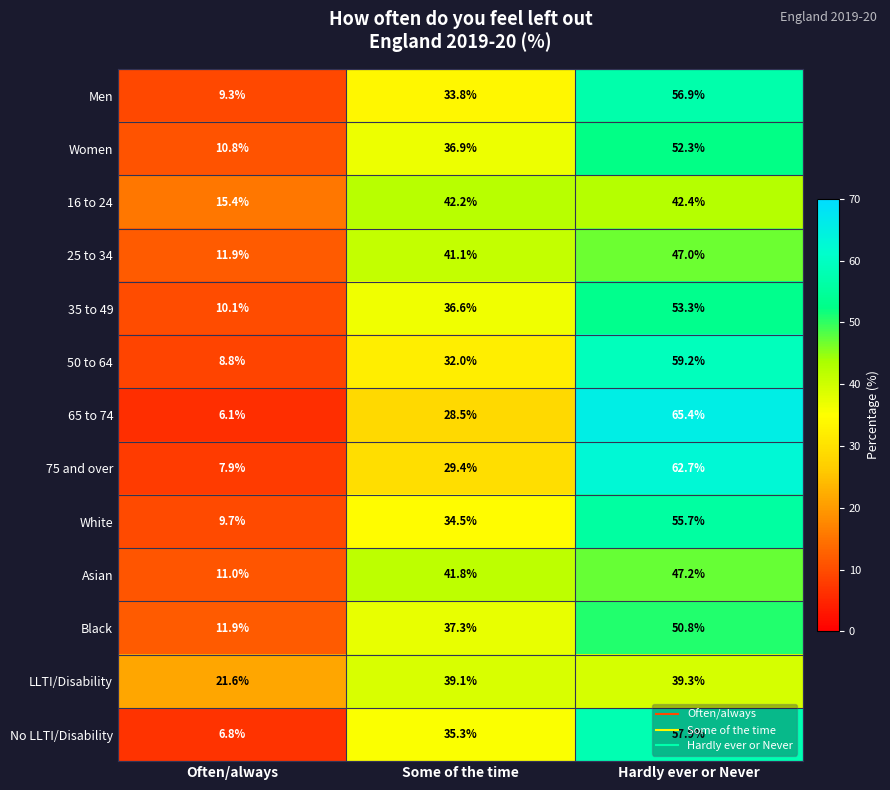

At which category is the sum across all series the highest?

Hardly ever or Never